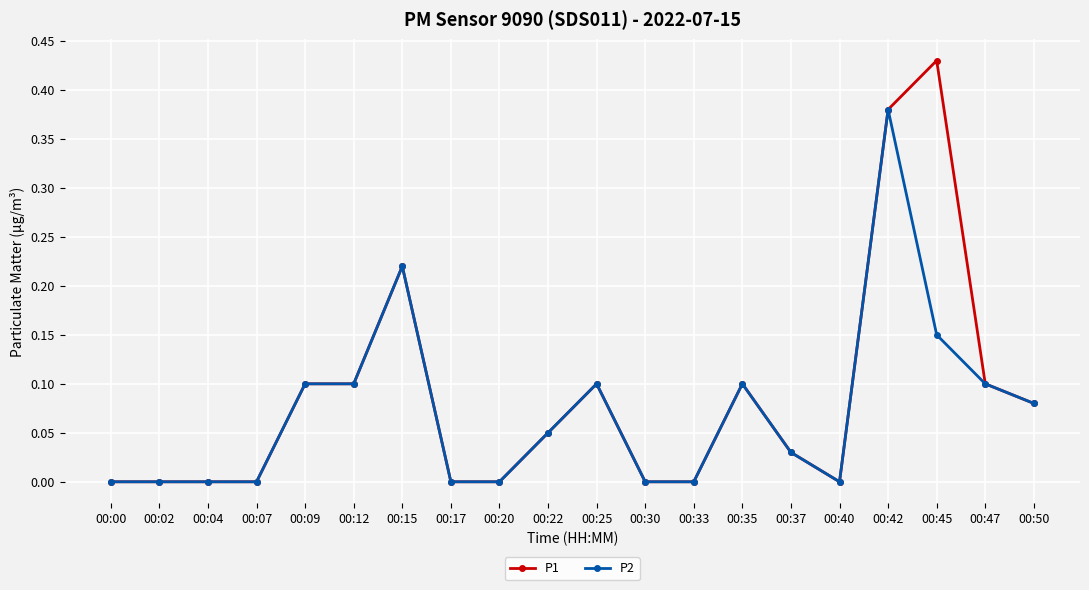

Count the number of data series in this chart.

2